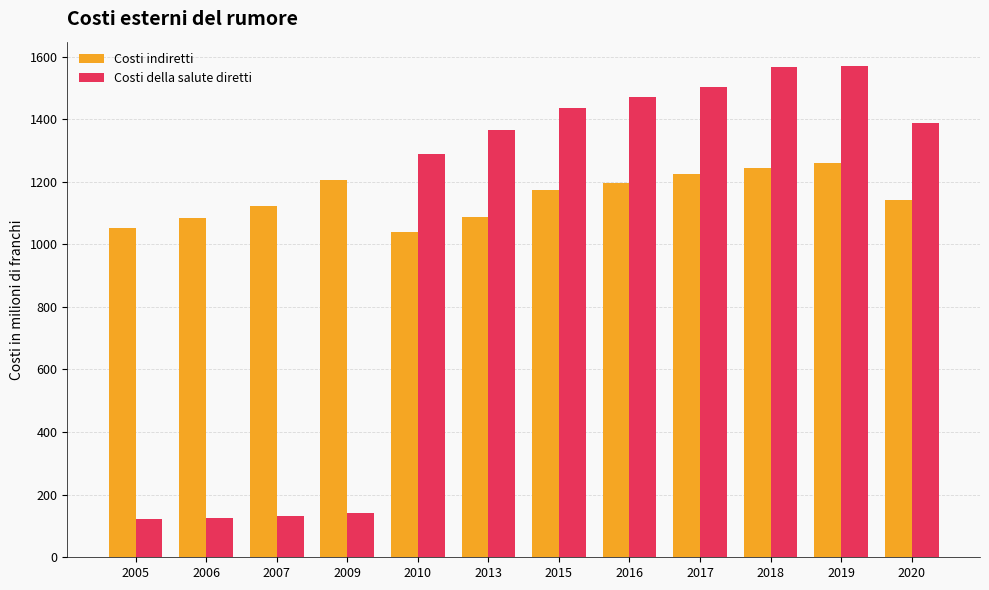

True or false: Costi della salute diretti has a value of 2023 at 2015.

False